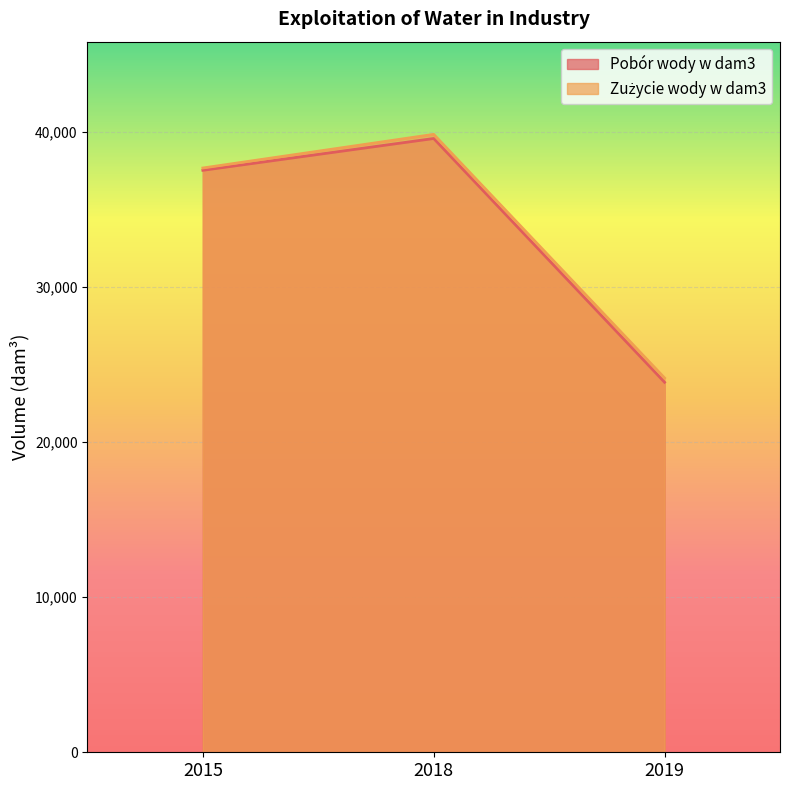

What is the smallest value displayed?

23857